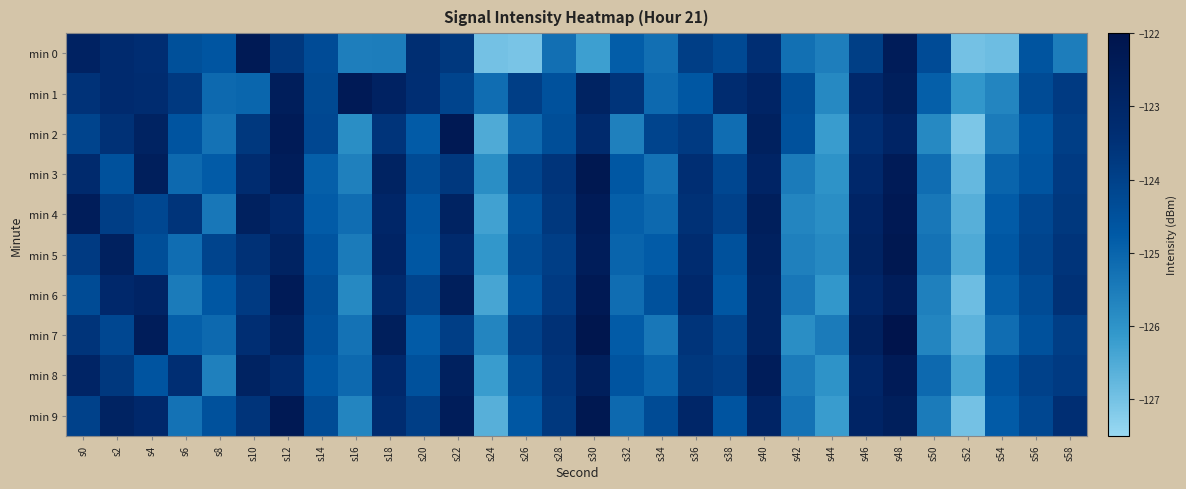

Rank the series by their maximum value, from lowest to highest.

min 8, min 1, min 0, min 2, min 4, min 6, min 3, min 5, min 9, min 7